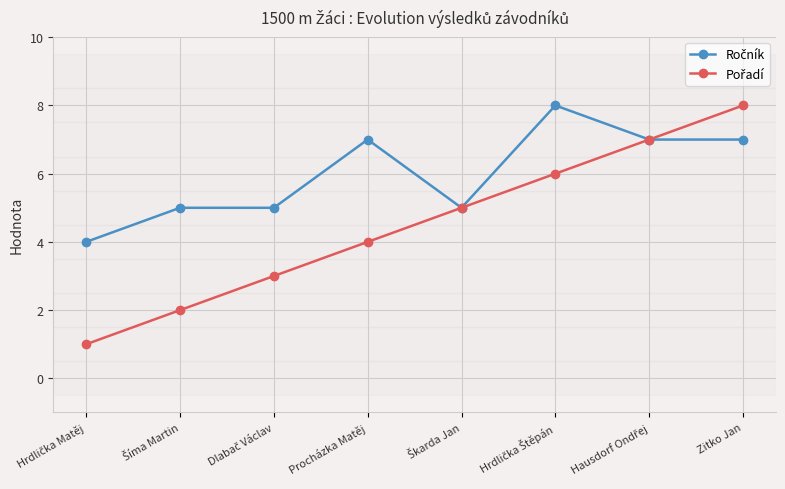

What is the total value across all series at Procházka Matěj?

11